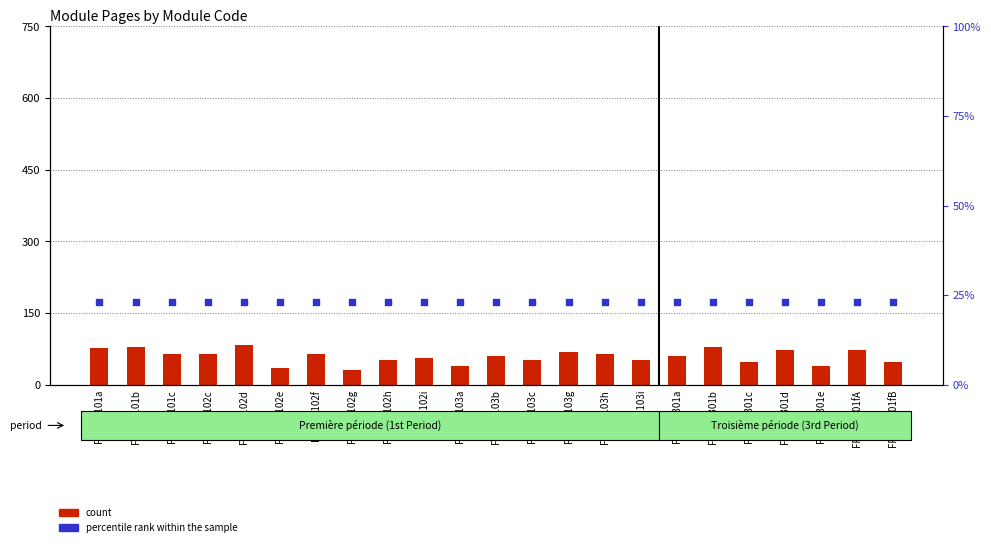

At which category is the sum across all series the highest?

FR-190102d